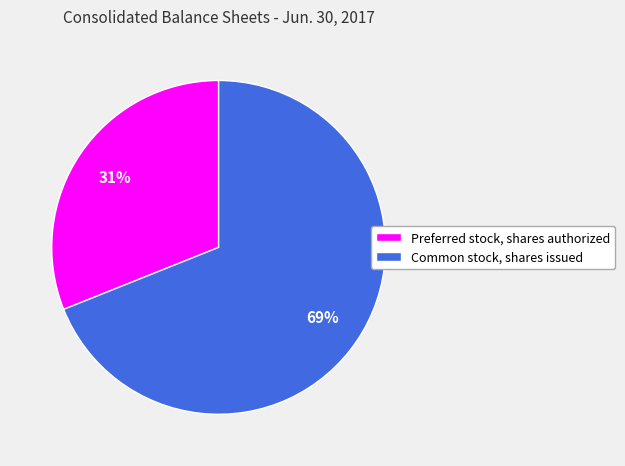

Which category has the smallest portion of the pie?

Preferred stock, shares authorized